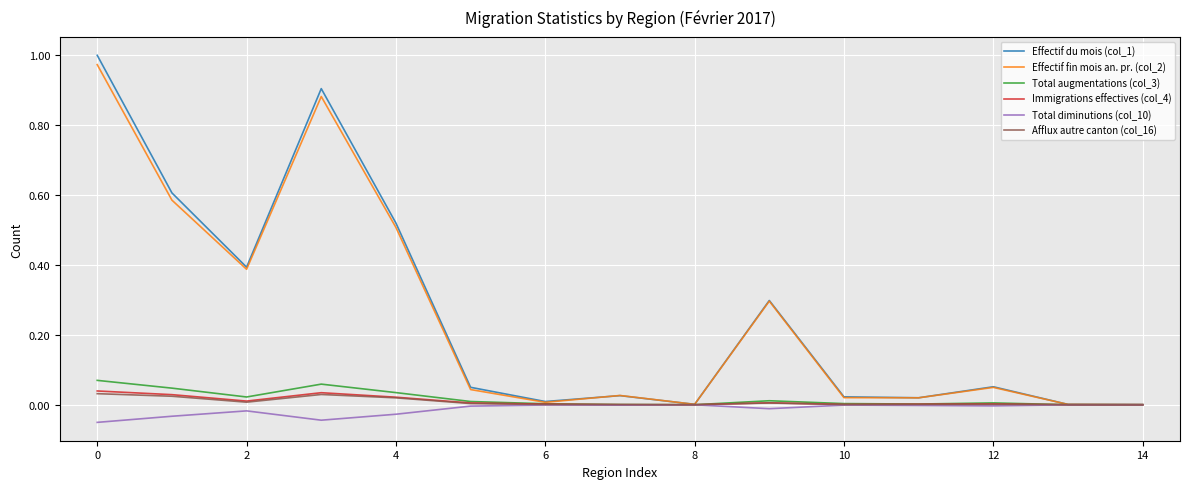

Which series has the largest range (max minus min)?

Effectif du mois (col_1)